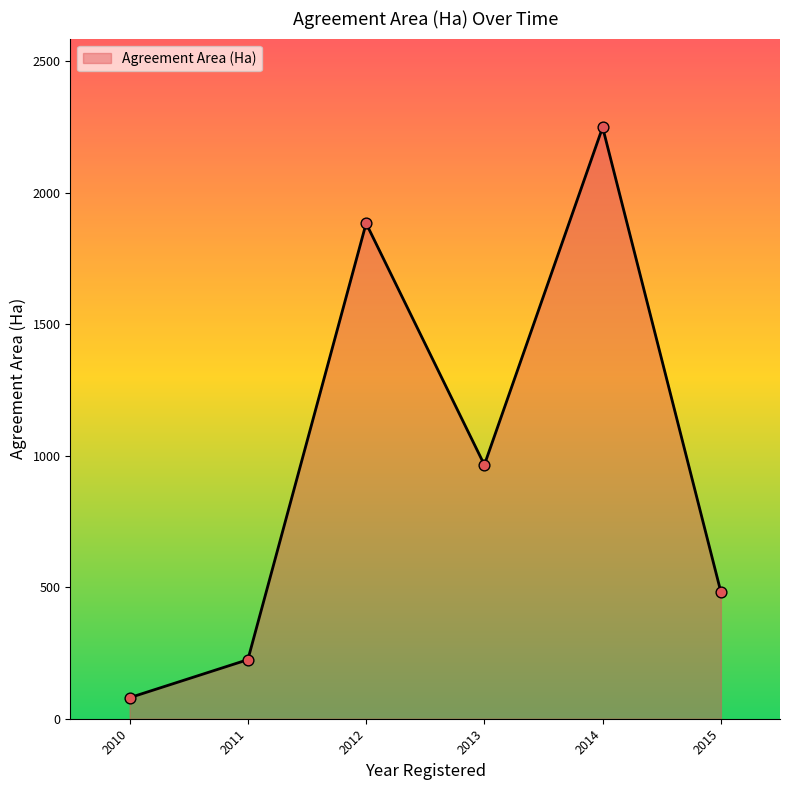

What is the change in value from 2011 to 2013?

+740.9